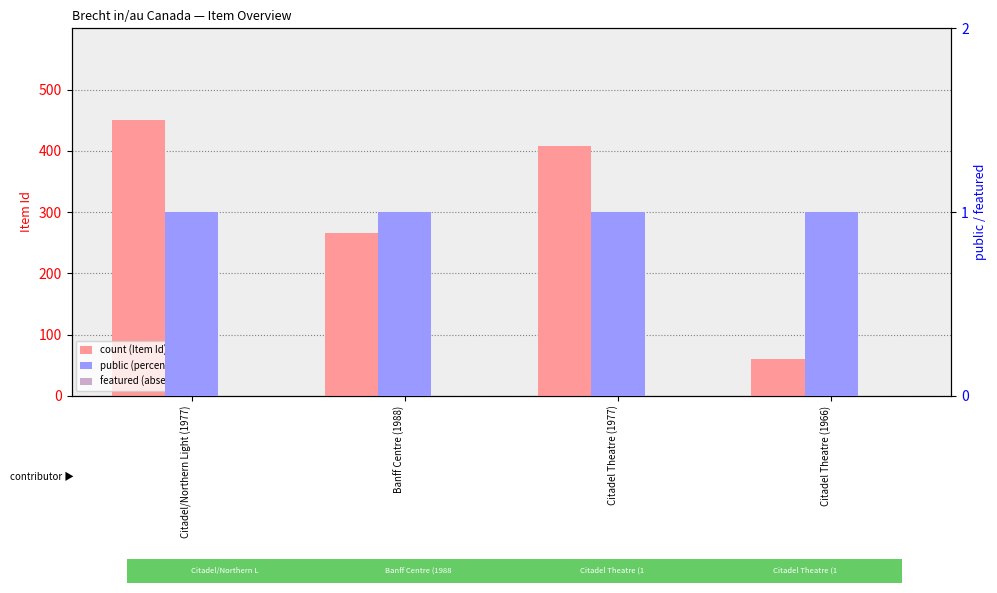

Which series has the widest spread of values?

Item Id